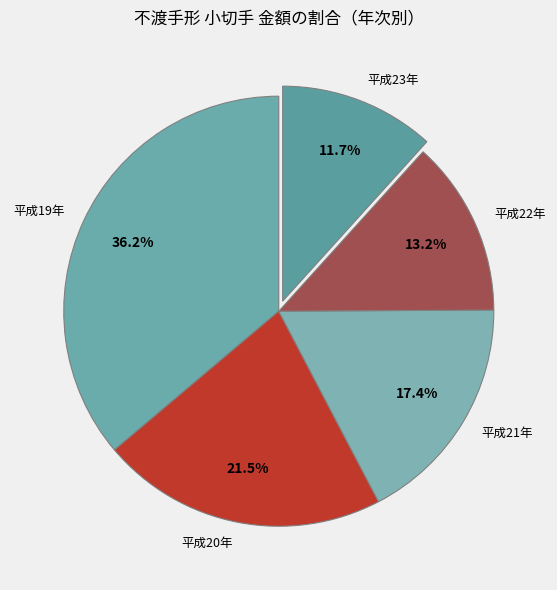

Does 平成23年 account for over 50% of the chart?

No